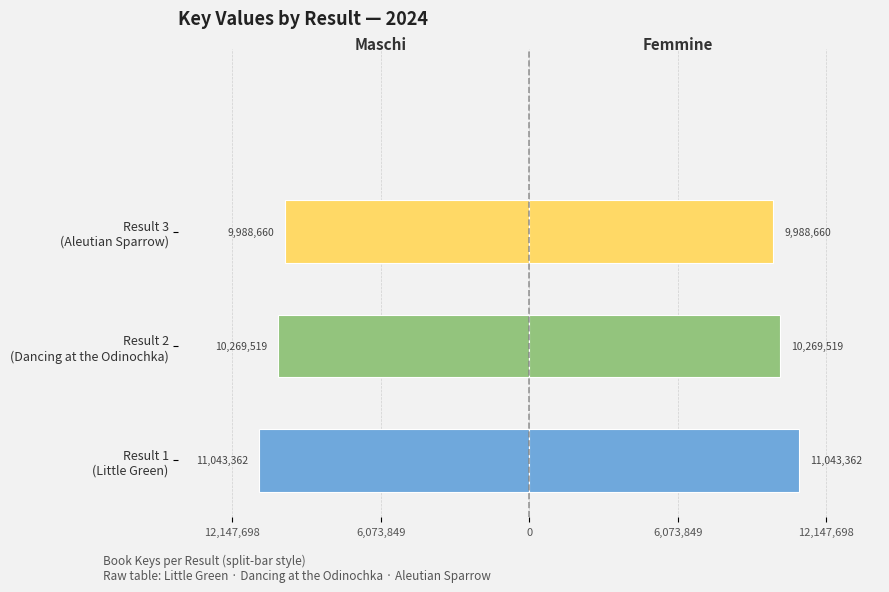

What are all the series names shown in the legend?

Left (Maschi-style), Right (Femmine-style)